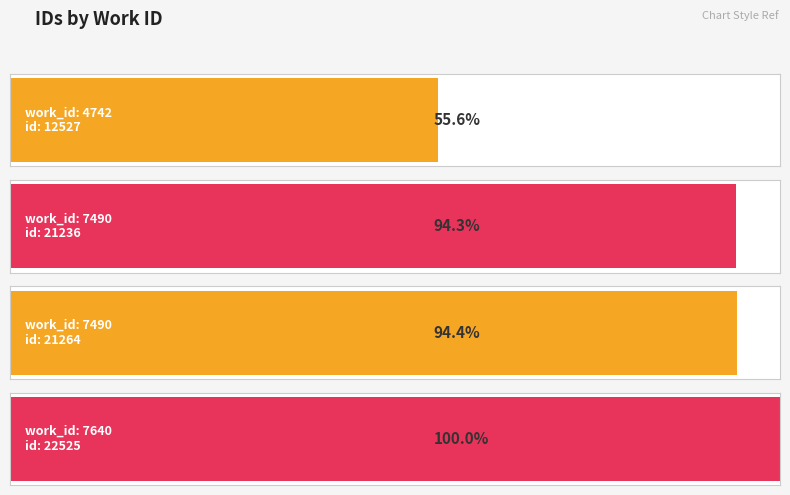

Count the number of categories in the chart.

4